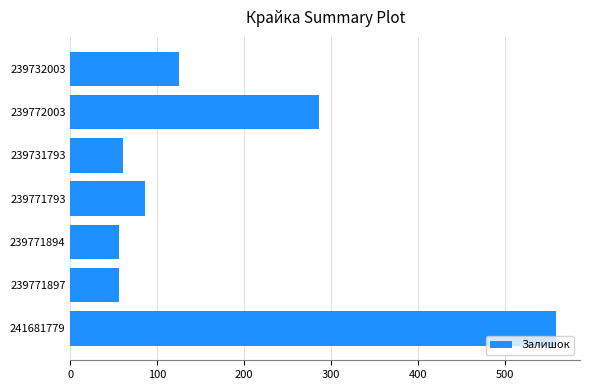

How many distinct data groups are displayed?

1